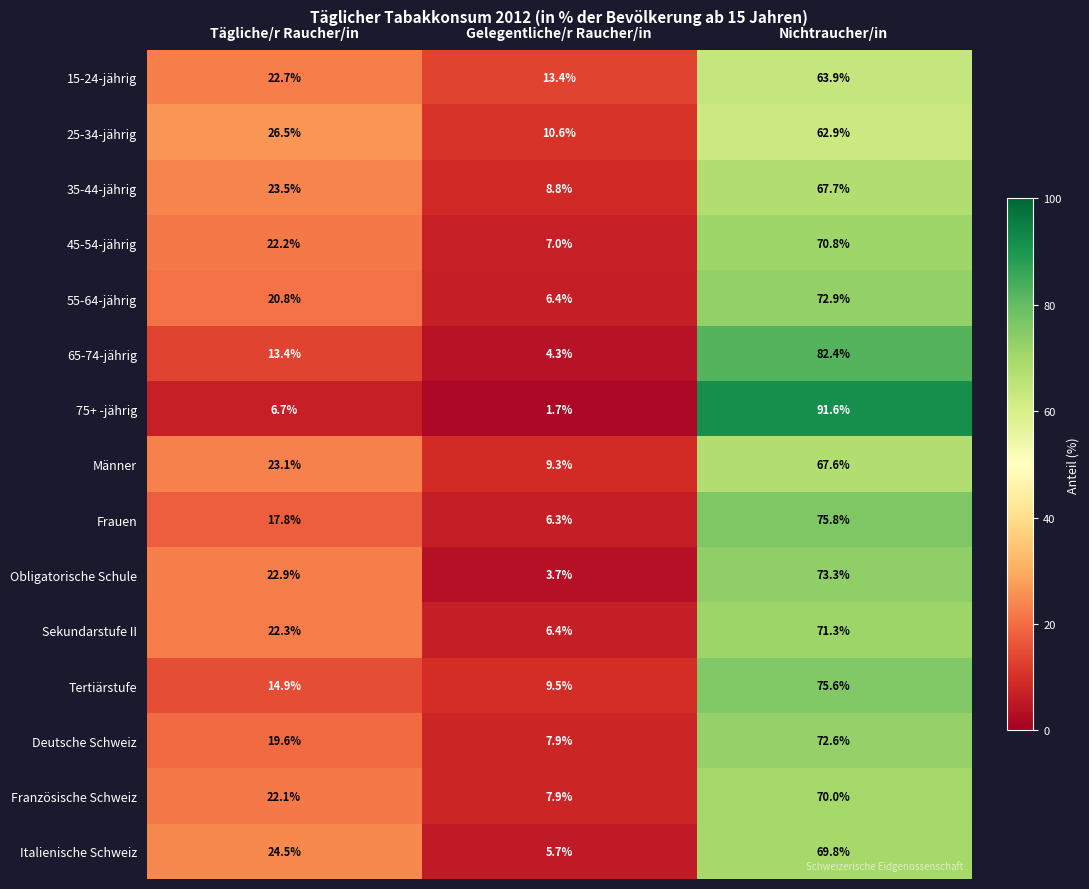

What is the difference between the highest and lowest values at Tägliche/r Raucher/in?

19.8